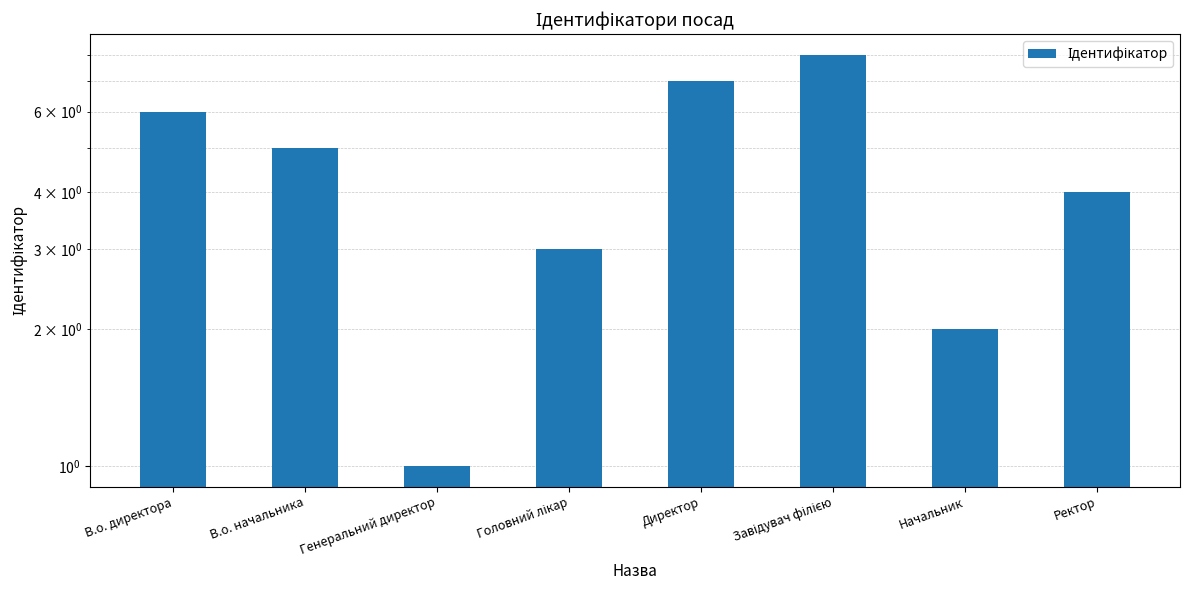

Rank the categories by value from lowest to highest.

Генеральний директор, Начальник, Головний лікар, Ректор, В.о. начальника, В.о. директора, Директор, Завідувач філією